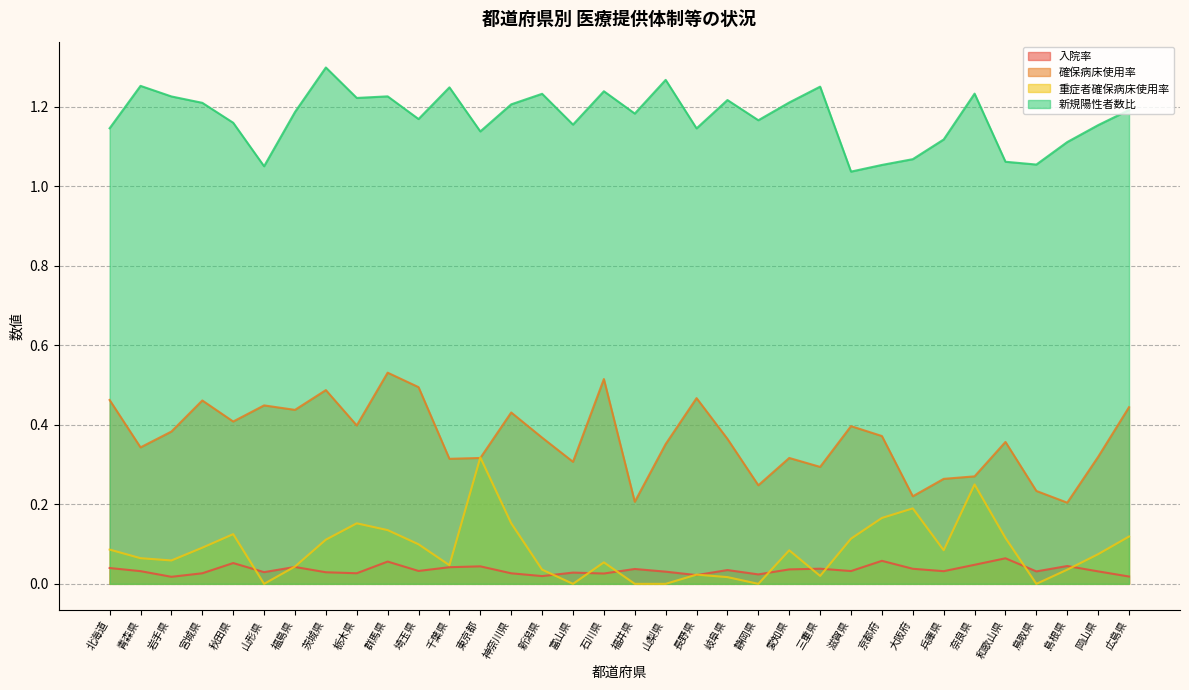

What position from the right is 岡山県?

2